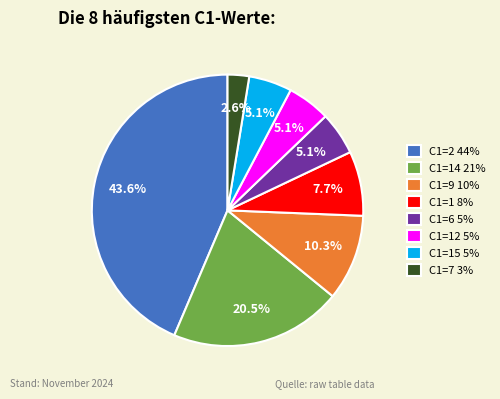

Is there a majority slice in this chart?

No